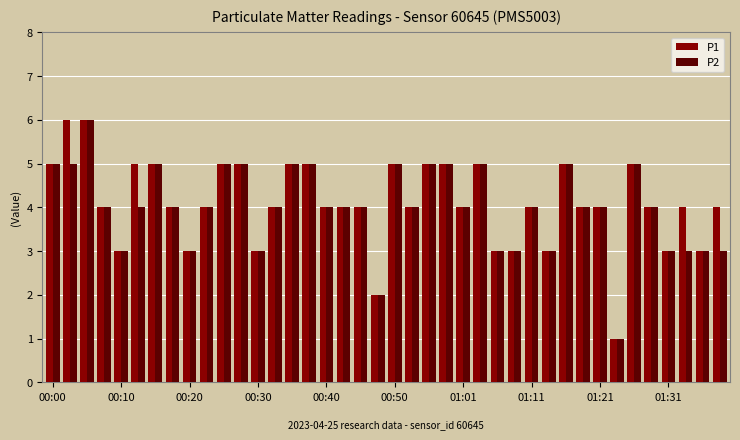

What is the difference between the maximum and minimum values in the P1 series?

5